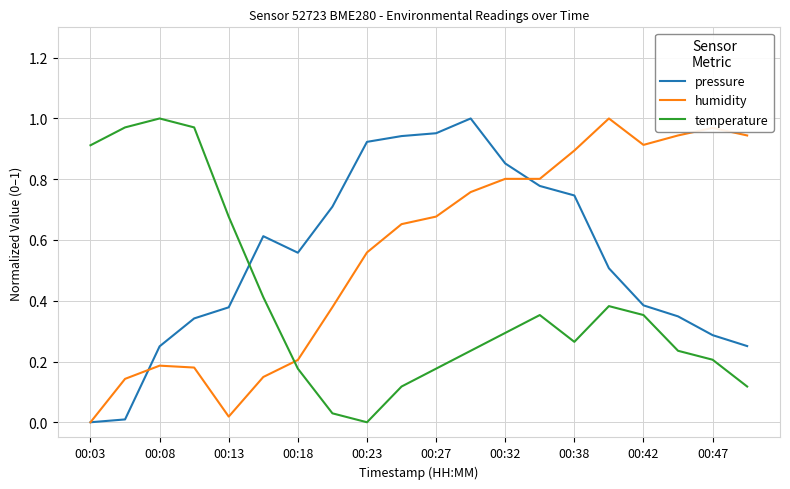

True or false: humidity and temperature intersect in this chart.

True